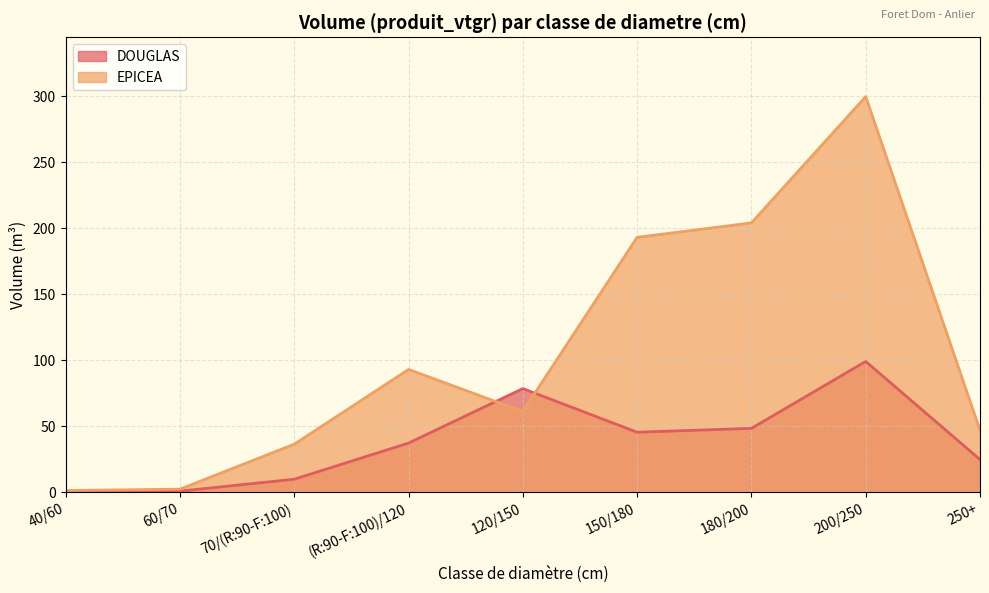

True or false: EPICEA has more than 0 interior local peaks.

True